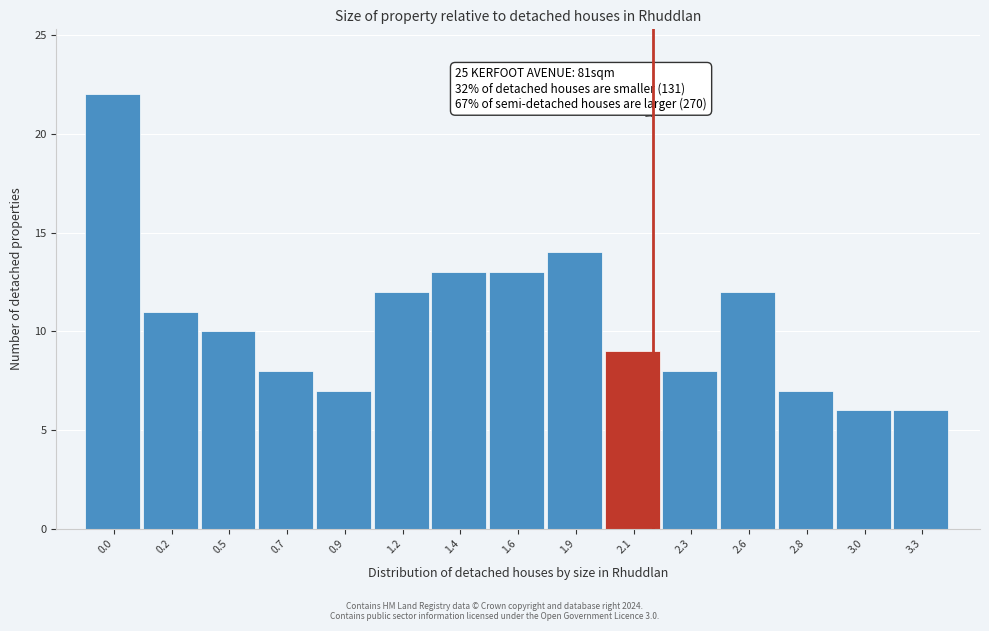

Reading left to right, transcribe all the data shown in this chart.

22	11	10	8	7	12	13	13	14	9	8	12	7	6	6